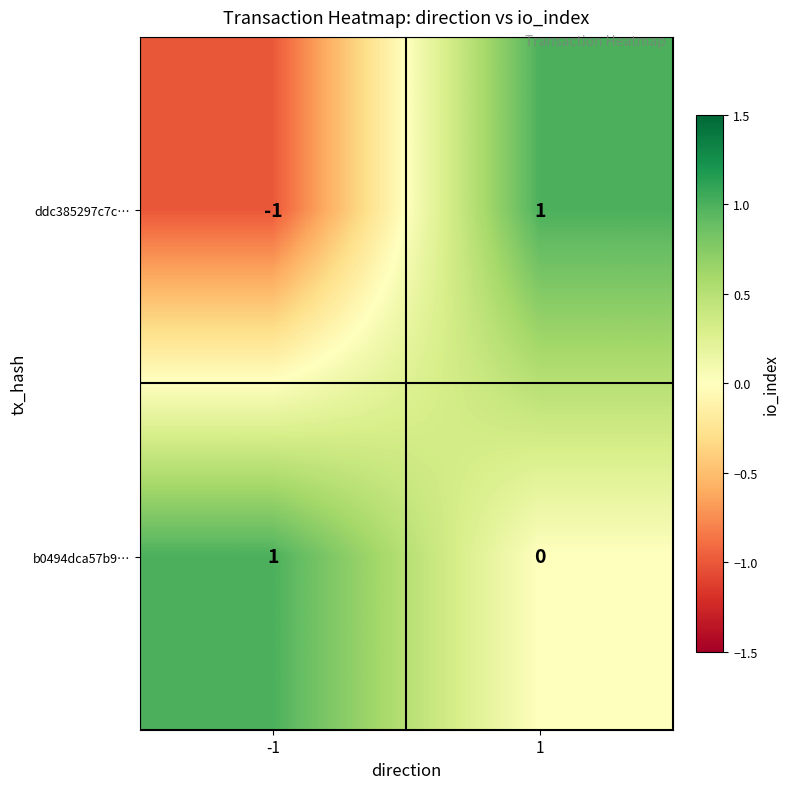

Which series has the largest range (max minus min)?

ddc385297c7c…